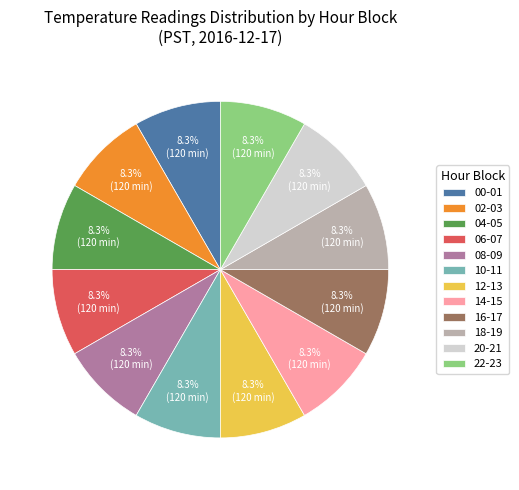

How many segments does this pie chart have?

12